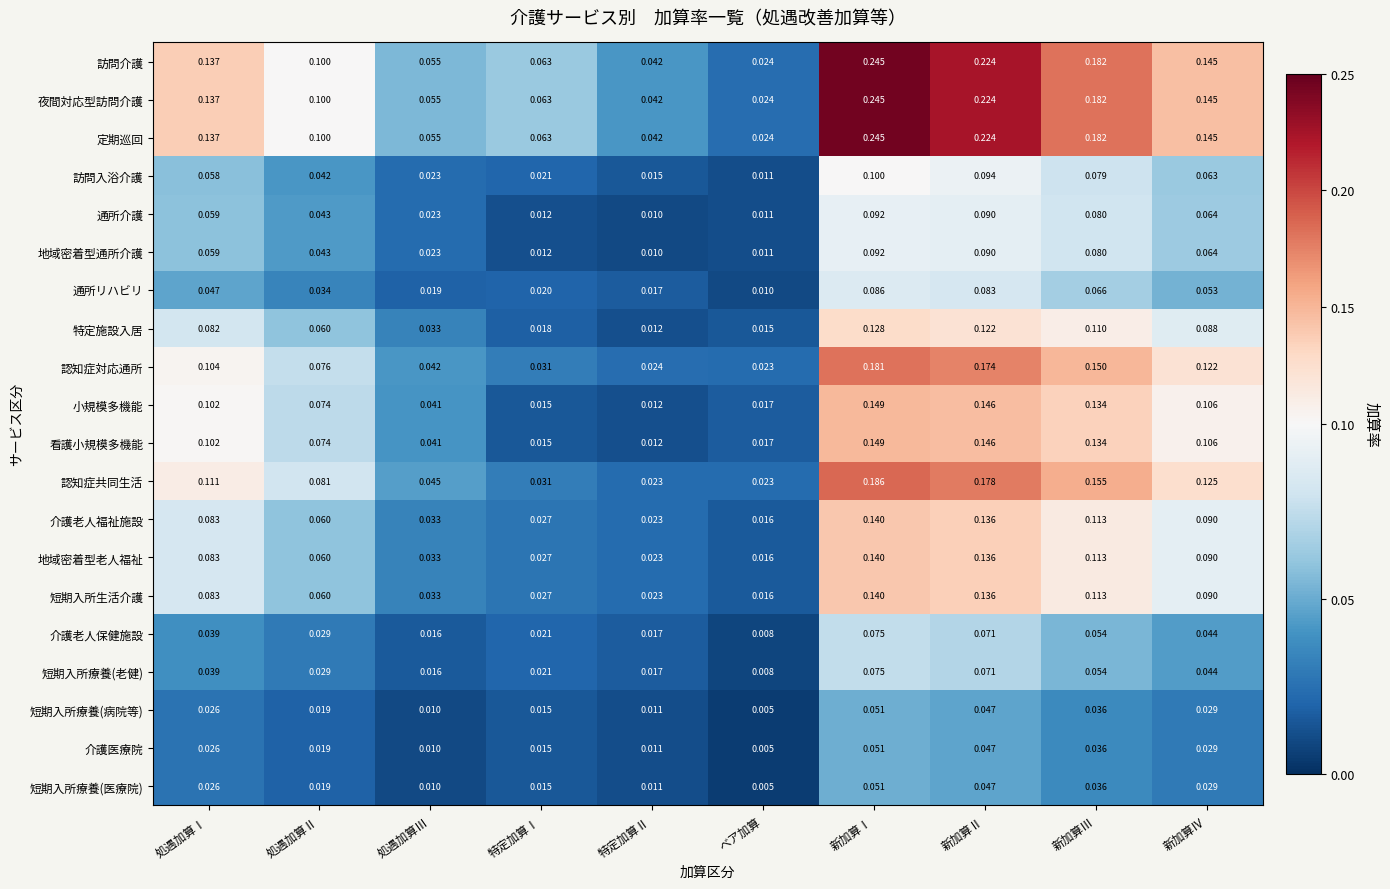

List the labels in order of 訪問入浴介護 value, largest first.

新加算Ⅰ, 新加算Ⅱ, 新加算Ⅲ, 新加算Ⅳ, 処遇加算Ⅰ, 処遇加算Ⅱ, 処遇加算Ⅲ, 特定加算Ⅰ, 特定加算Ⅱ, ベア加算